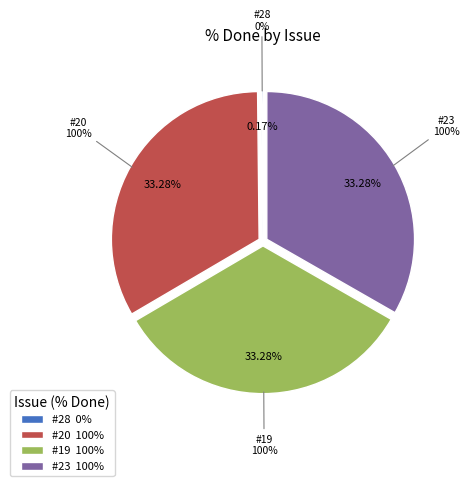

Does #28 account for over 50% of the chart?

No